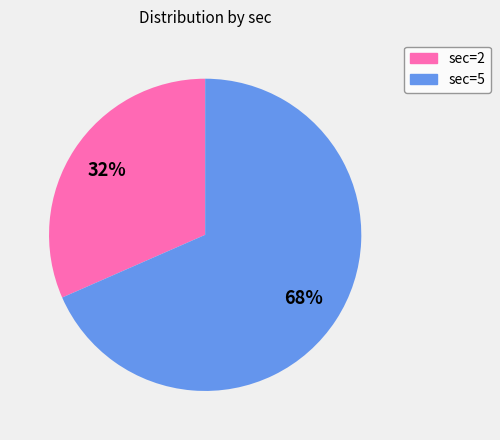

Does any single category account for the majority?

Yes